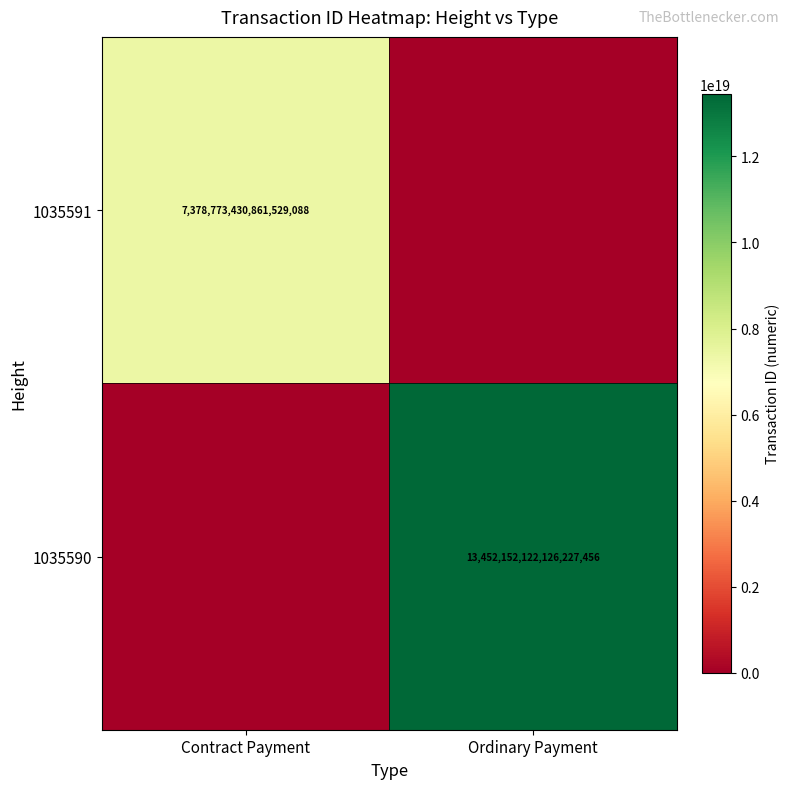

Is it true that 1035590 equals 13452152122126227456 at Ordinary Payment?

True